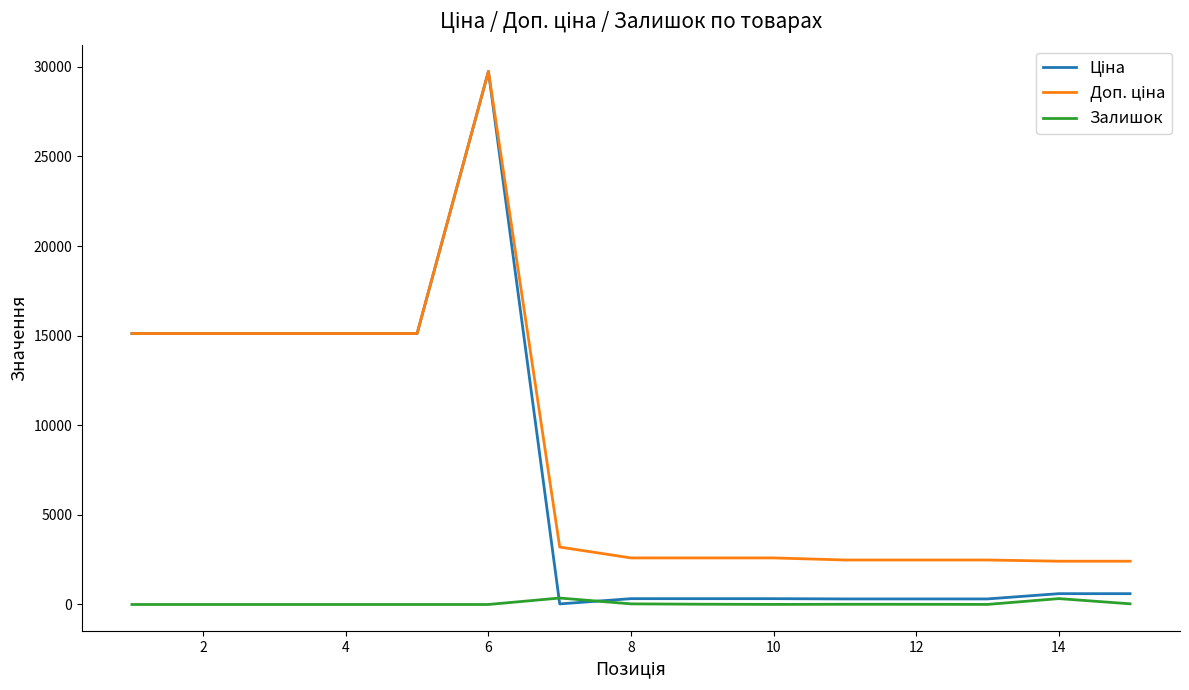

Is this an area chart (filled region under the line)?

No